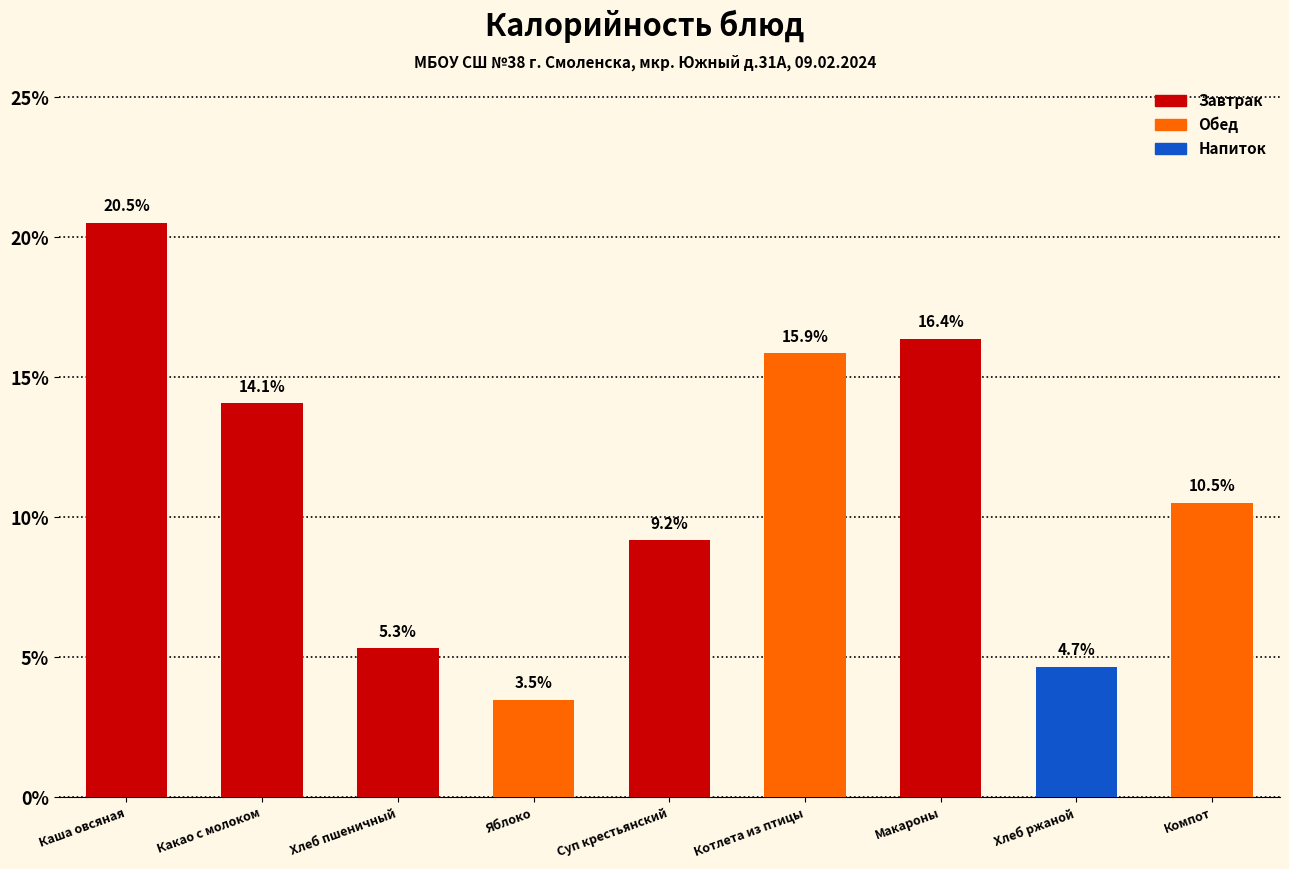

Reading left to right, list all the values displayed in this chart.

20.5	14.1	5.3	3.5	9.2	15.9	16.4	4.7	10.5